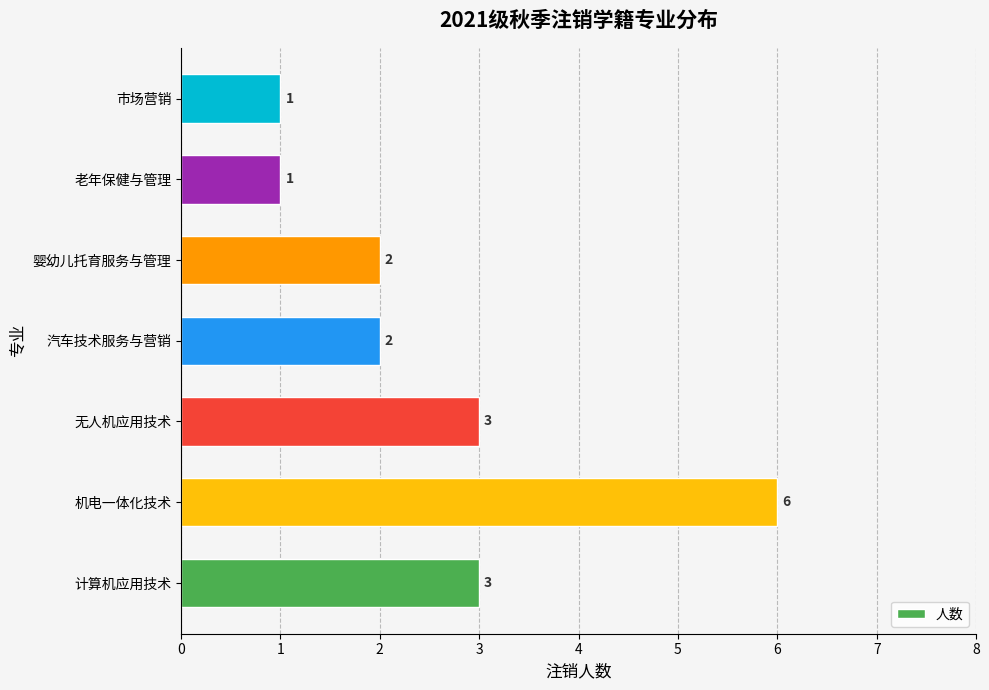

What is the minimum value shown in the chart?

1